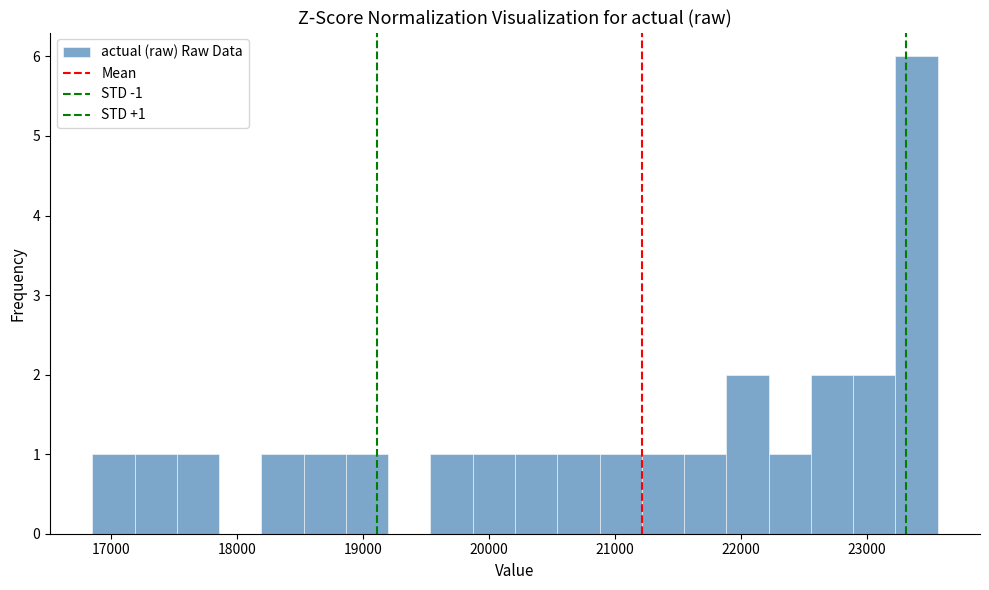

Around what value on the x-axis is the tallest bar? Give the approximate position of its centre, as read against the axis.

23400